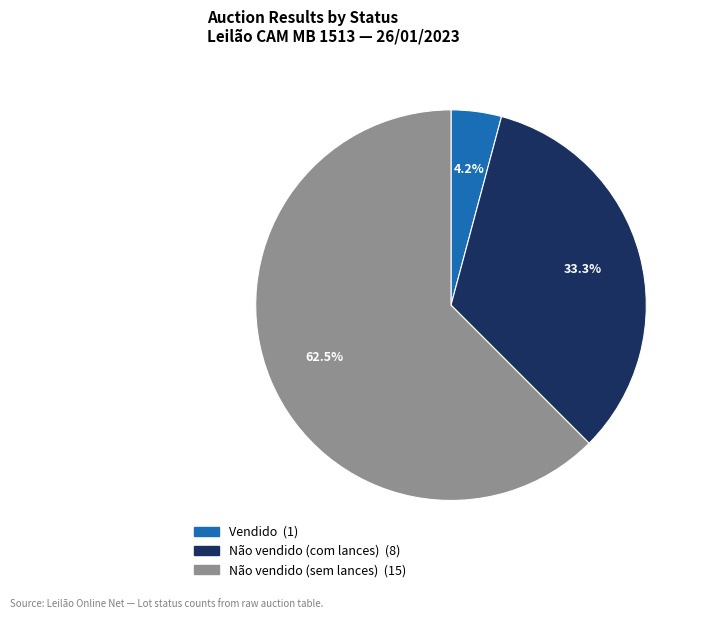

Is the sum of Não vendido (com lances) and Não vendido (sem lances) greater than half?

Yes